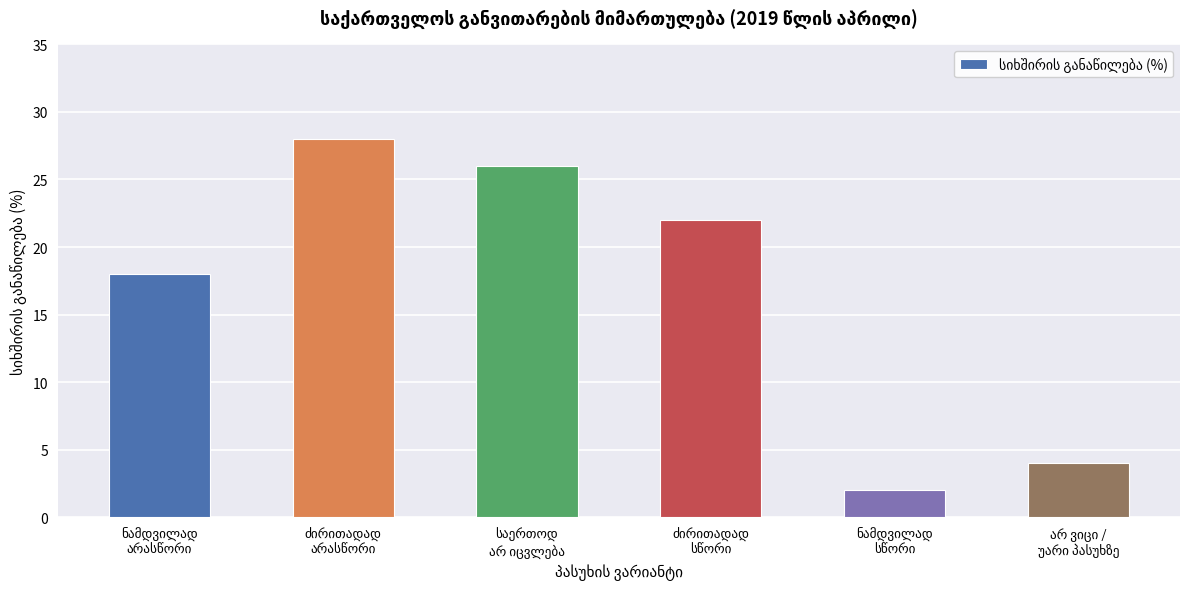

Does the chart contain stacked bars?

No